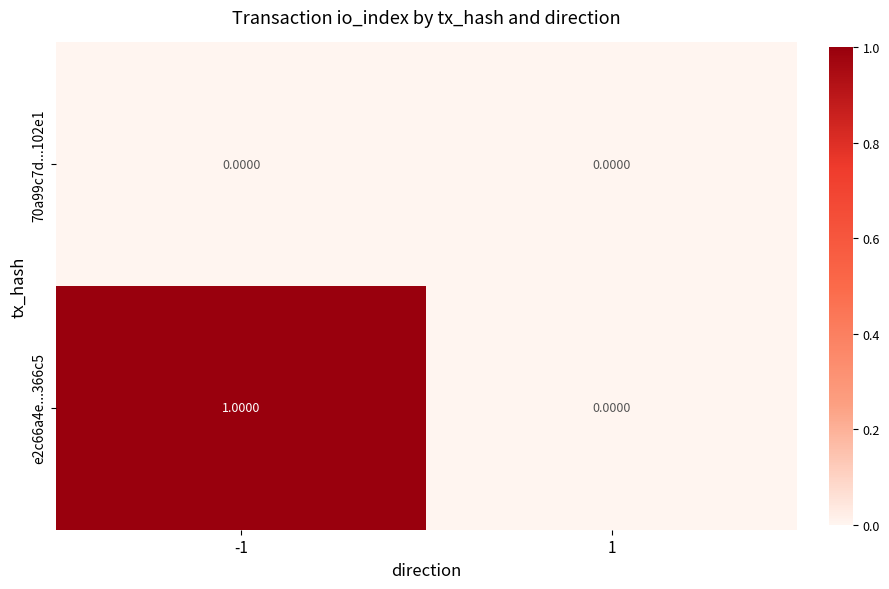

List the series in order of their overall mean, lowest first.

70a99c7d...102e1, e2c66a4e...366c5